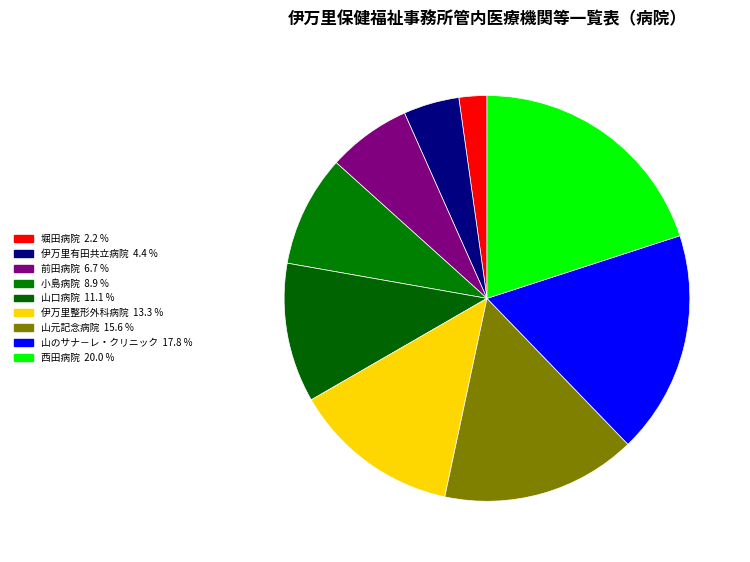

Do 山元記念病院 and 伊万里有田共立病院 together represent more than half of the pie?

No